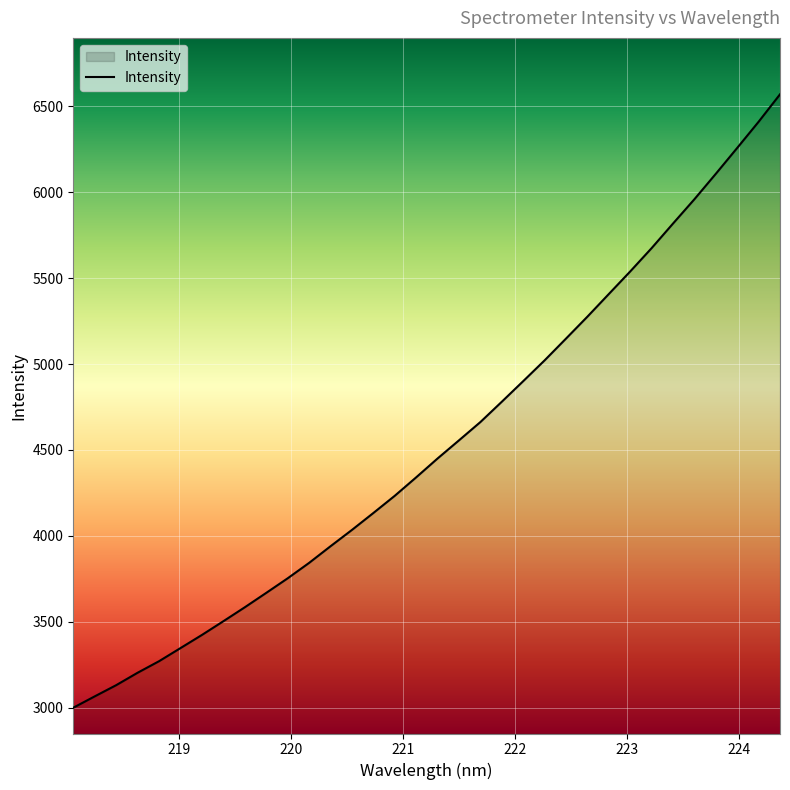

What is the smallest value displayed?

2999.9